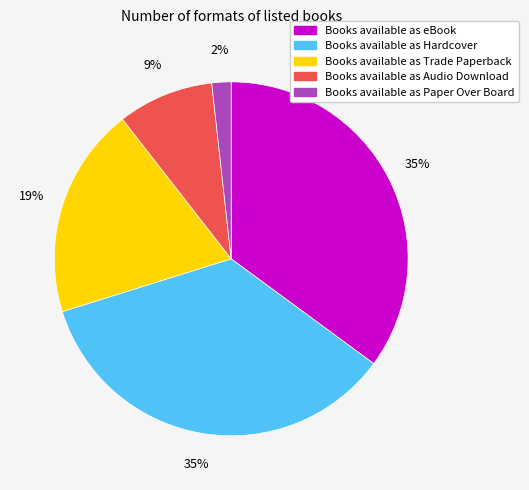

To the nearest percent, what is the average slice percentage?

20%